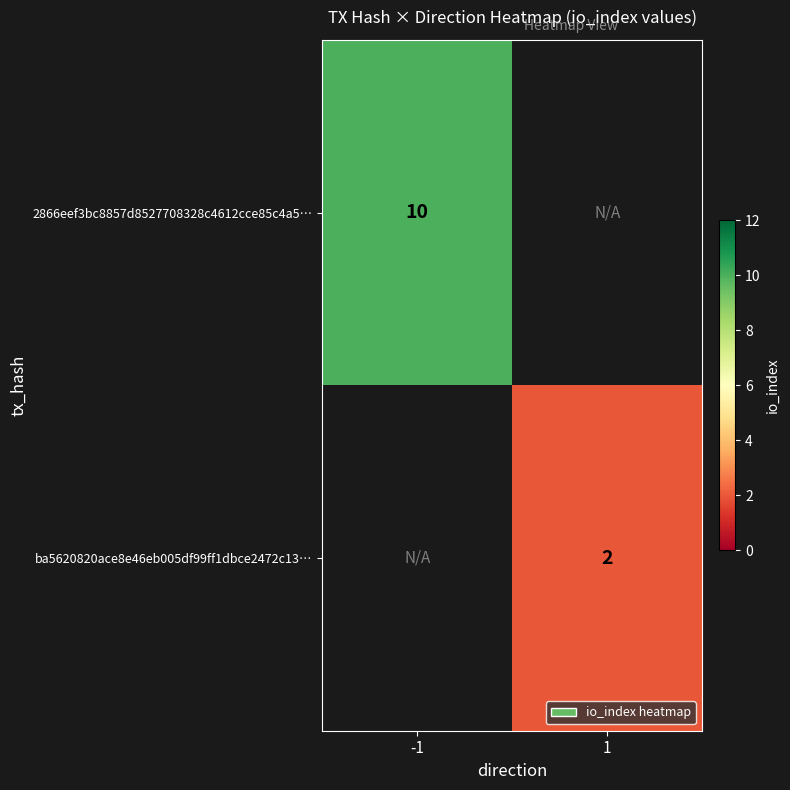

The ba5620820ace8e46eb005df99ff1dbce2472c13… series shows 1 at 1. True or false?

False